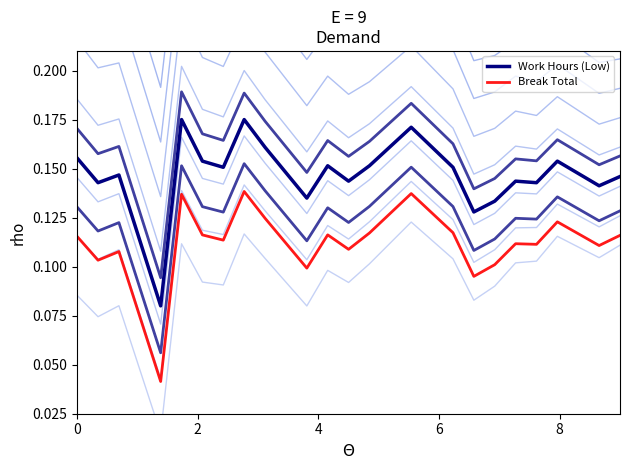

True or false: Break Total and Work Hours (Low) cross at least once.

False